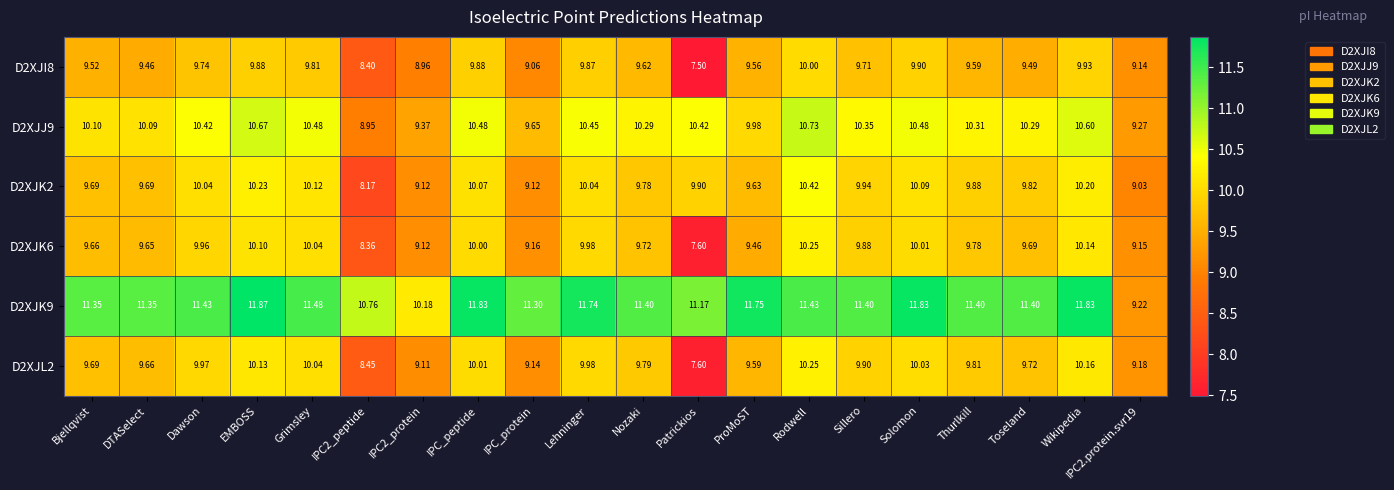

Which category has the highest value across all series?

EMBOSS